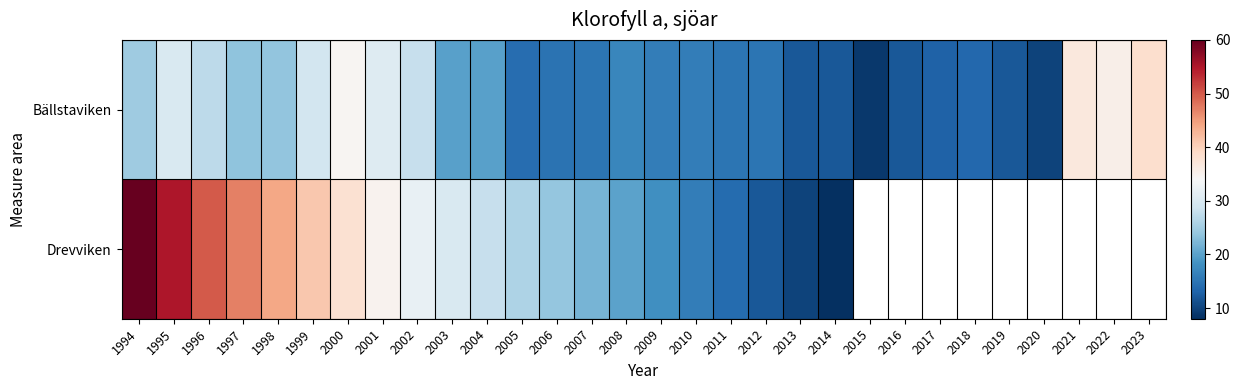

Which series has the largest total across all categories?

Bällstaviken